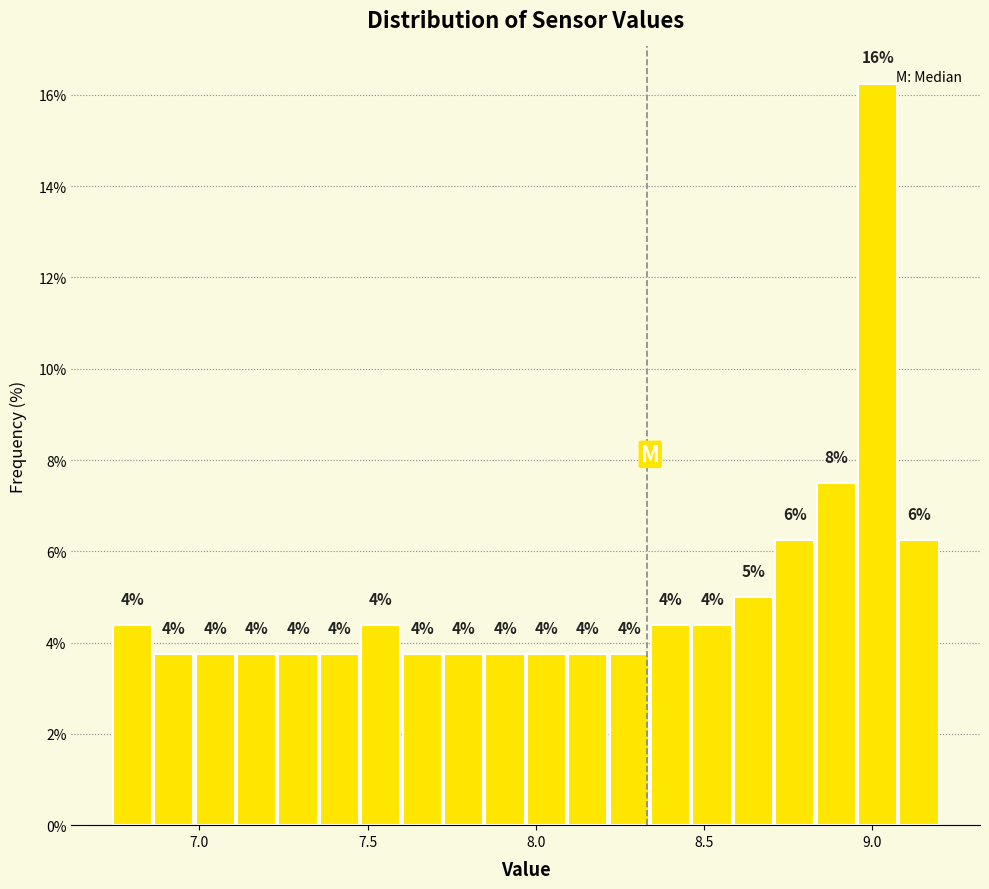

Read against the x-axis, roughly where is the centre of the tallest bar?

9.00